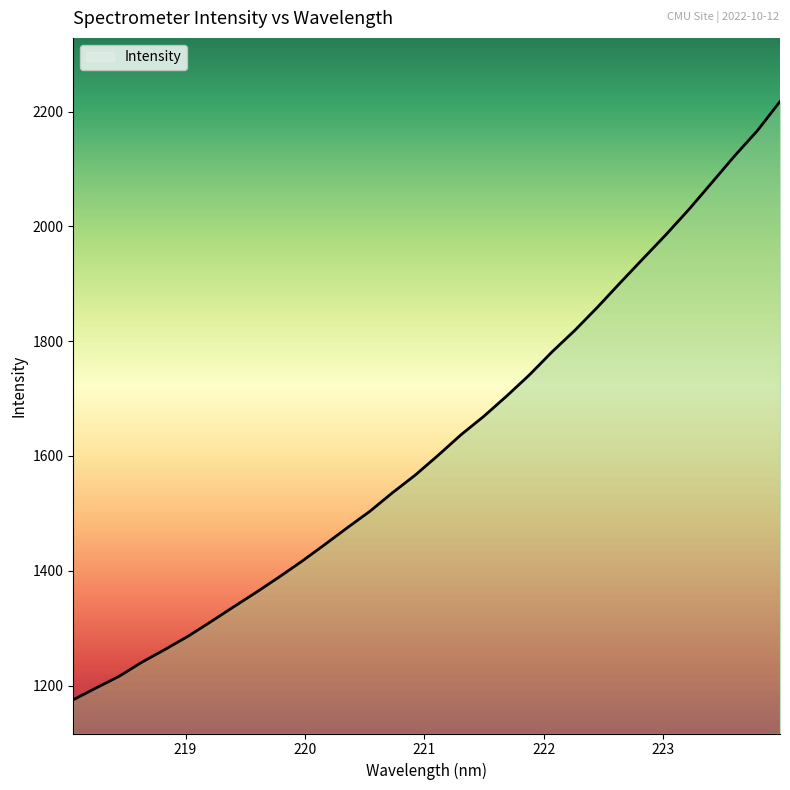

What is the difference between the maximum and minimum values?

1042.2